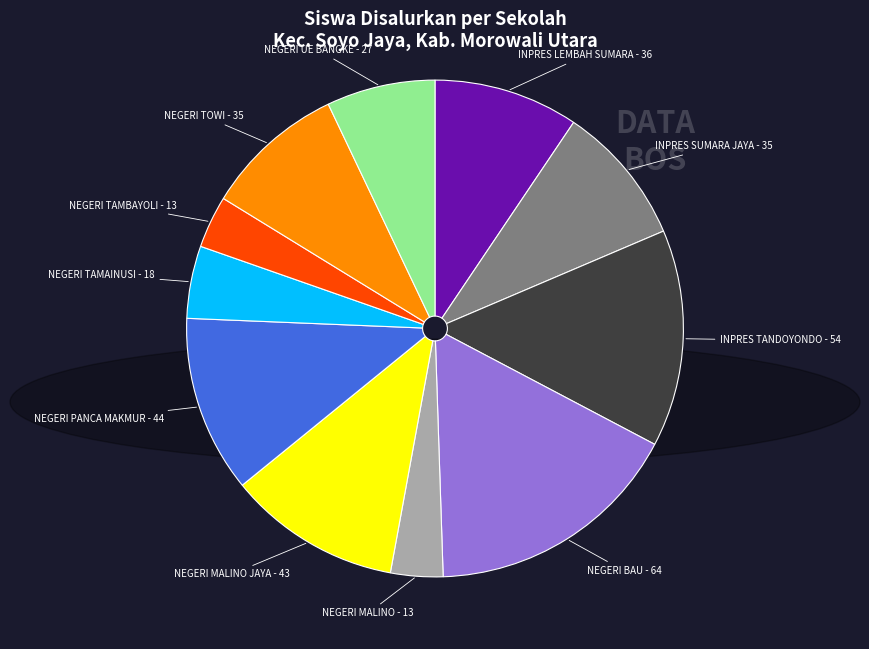

Is there a majority slice in this chart?

No